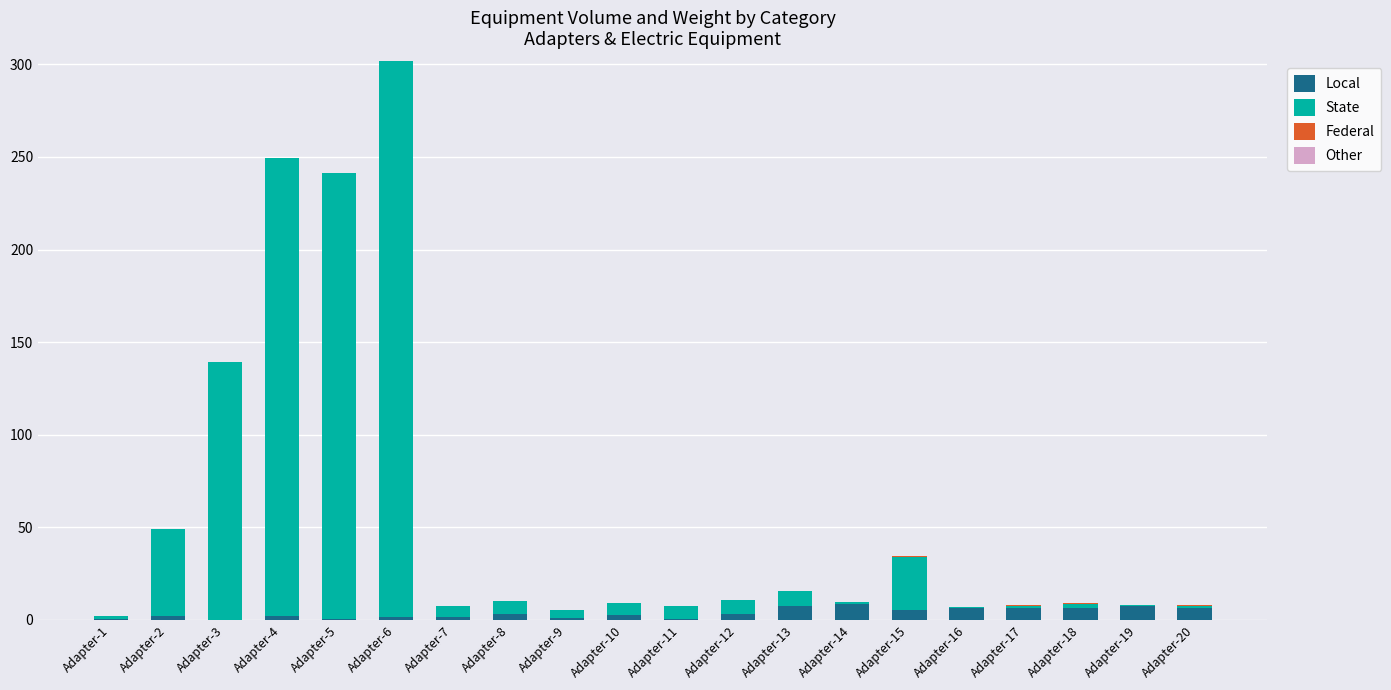

What is the maximum value for Local?

8.4